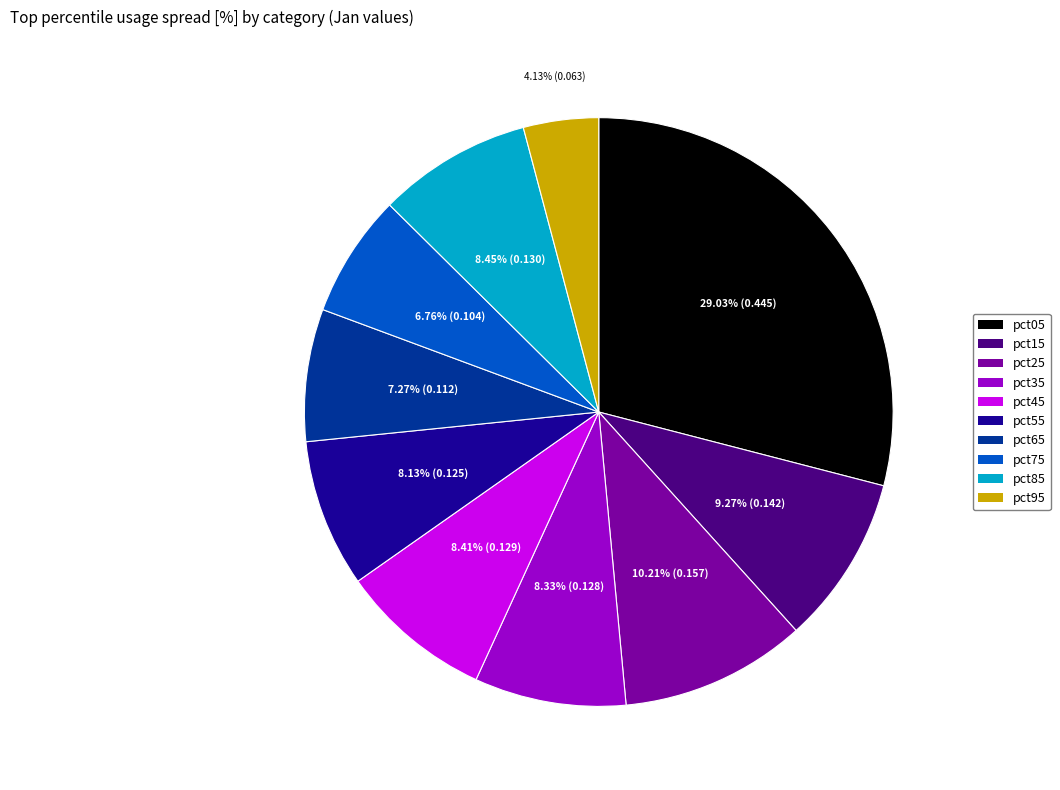

To the nearest percent, what portion does pct35 represent?

8%